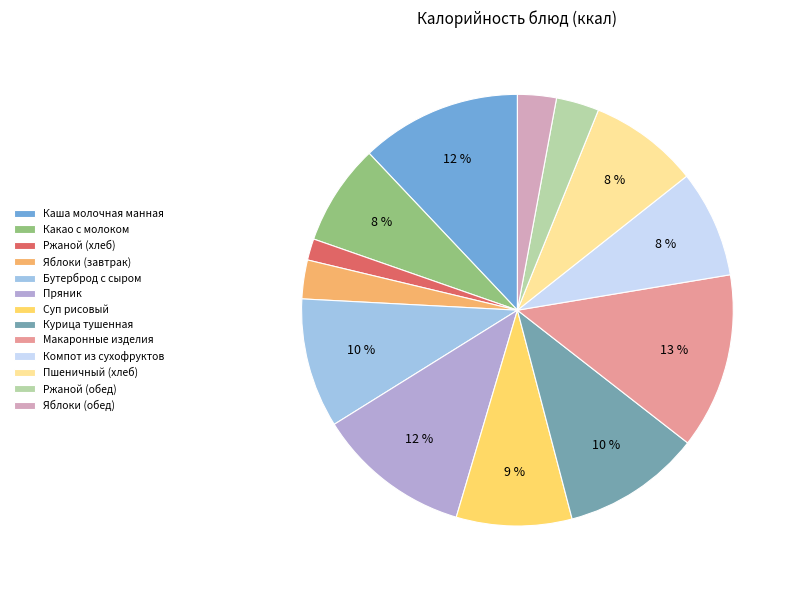

To the nearest percent, what portion does Каша молочная манная represent?

12%